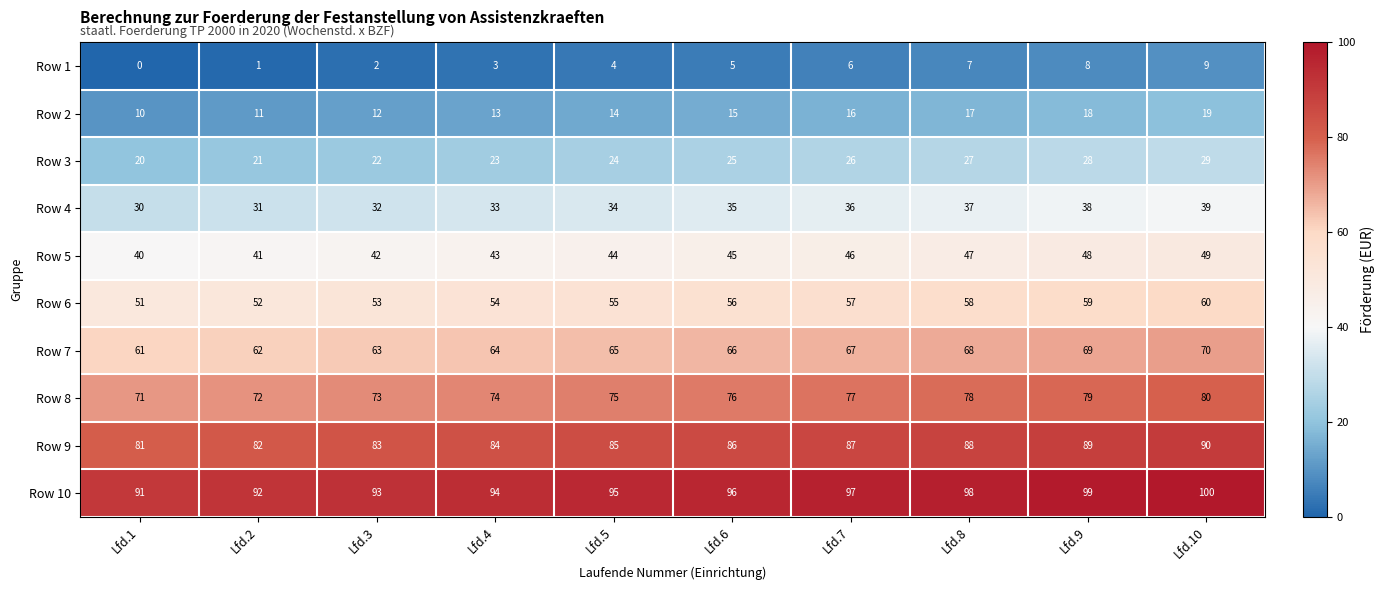

List the series in order of their peak value, lowest first.

Row 1, Row 2, Row 3, Row 4, Row 5, Row 6, Row 7, Row 8, Row 9, Row 10